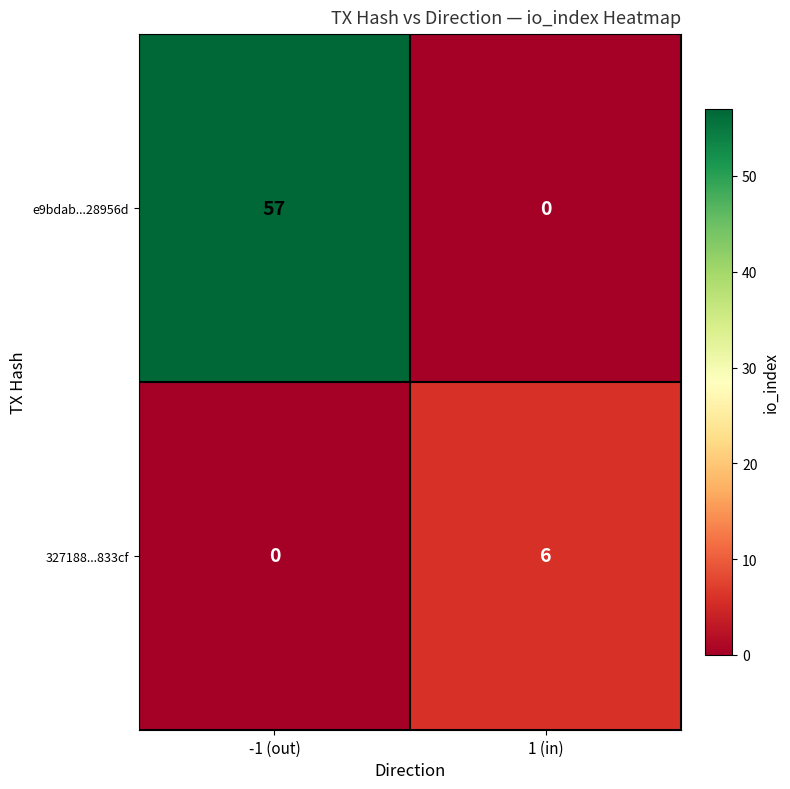

Rank the series by their maximum value, from lowest to highest.

327188...833cf, e9bdab...28956d